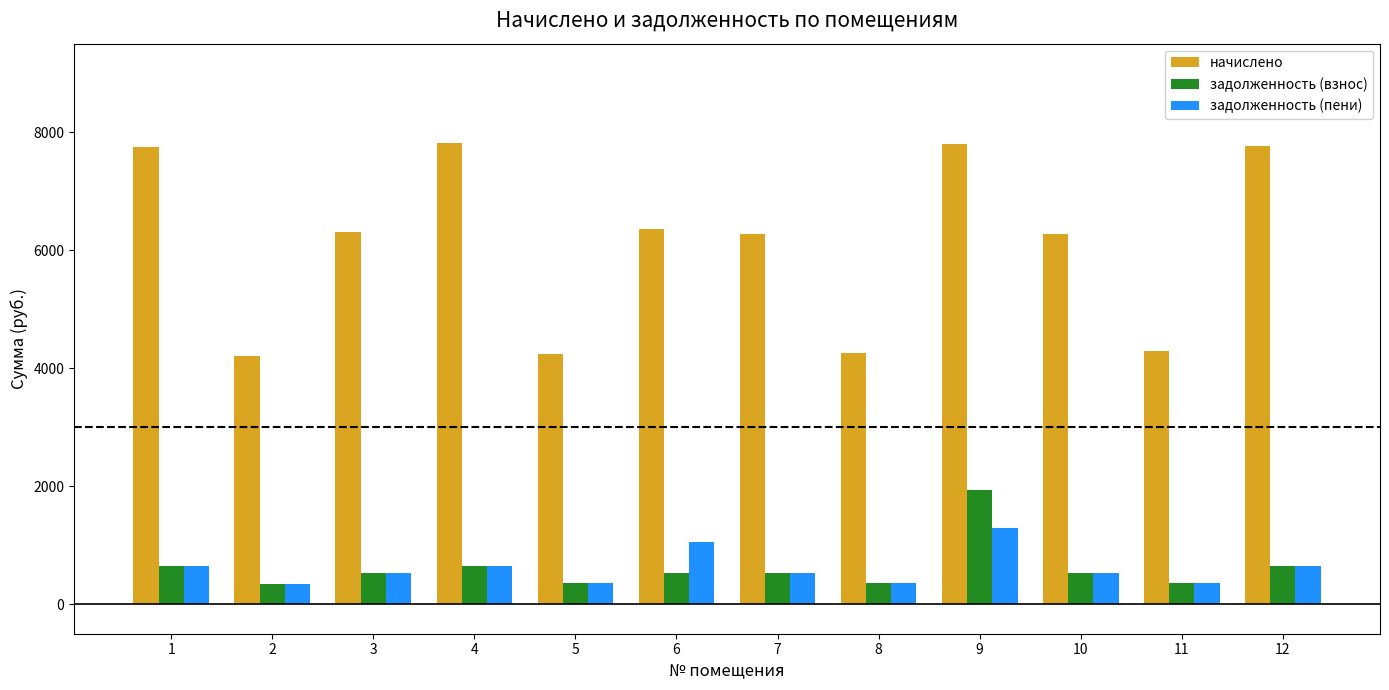

How many categories are shown in the chart?

12